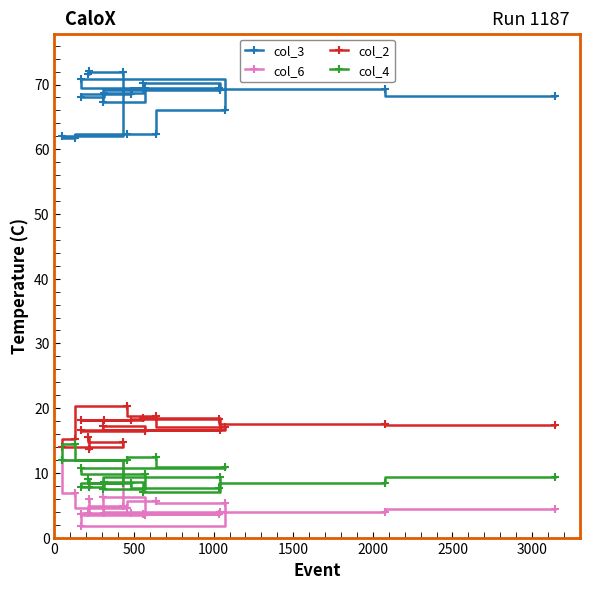

What is the sum of all col_3 values?

1289.3